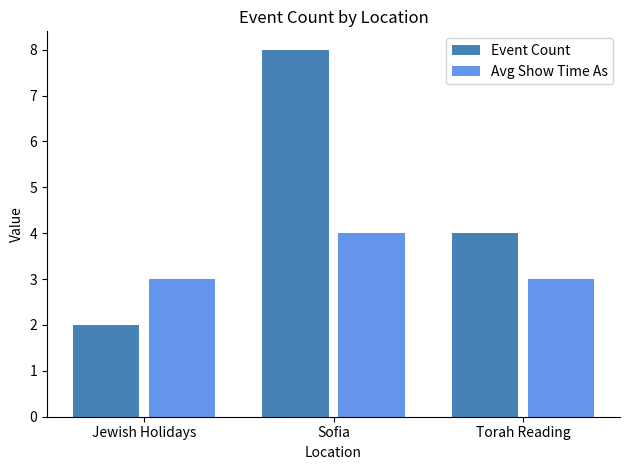

What is the spread (max minus min) of values at Sofia?

4